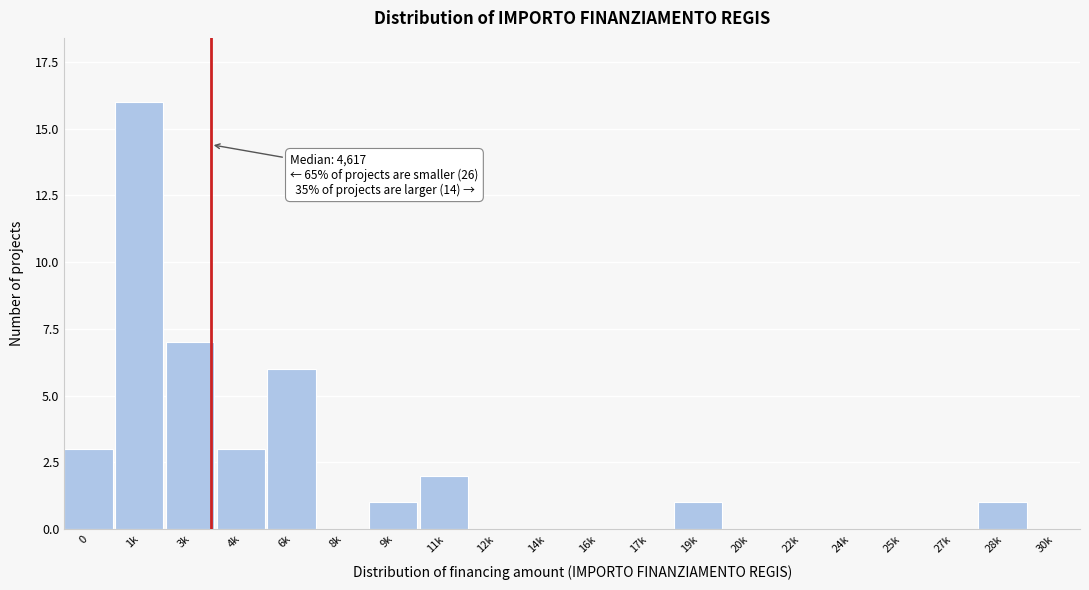

Reading left to right, transcribe all the data shown in this chart.

0=3	1k=16	3k=7	4k=3	6k=6	8k=0	9k=1	11k=2	12k=0	14k=0	16k=0	17k=0	19k=1	20k=0	22k=0	24k=0	25k=0	27k=0	28k=1	30k=0